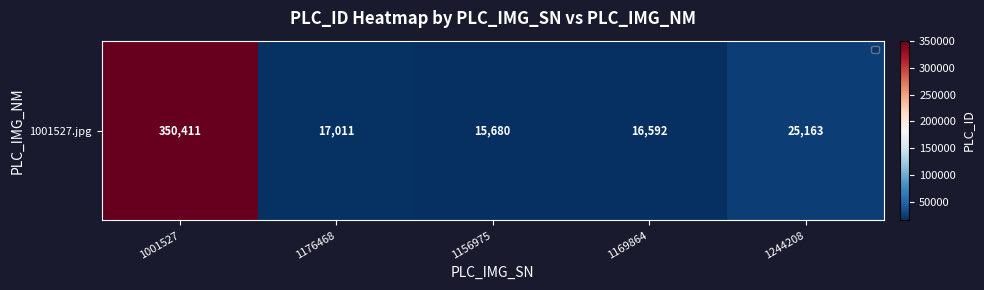

Which label corresponds to the smallest value in the chart?

1156975